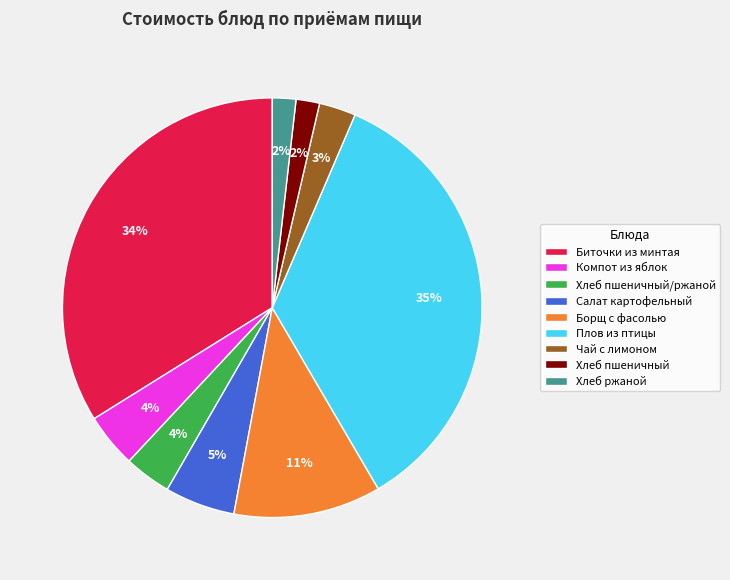

To the nearest percent, what is the difference between the Плов из птицы and Борщ с фасолью slice percentages?

24%